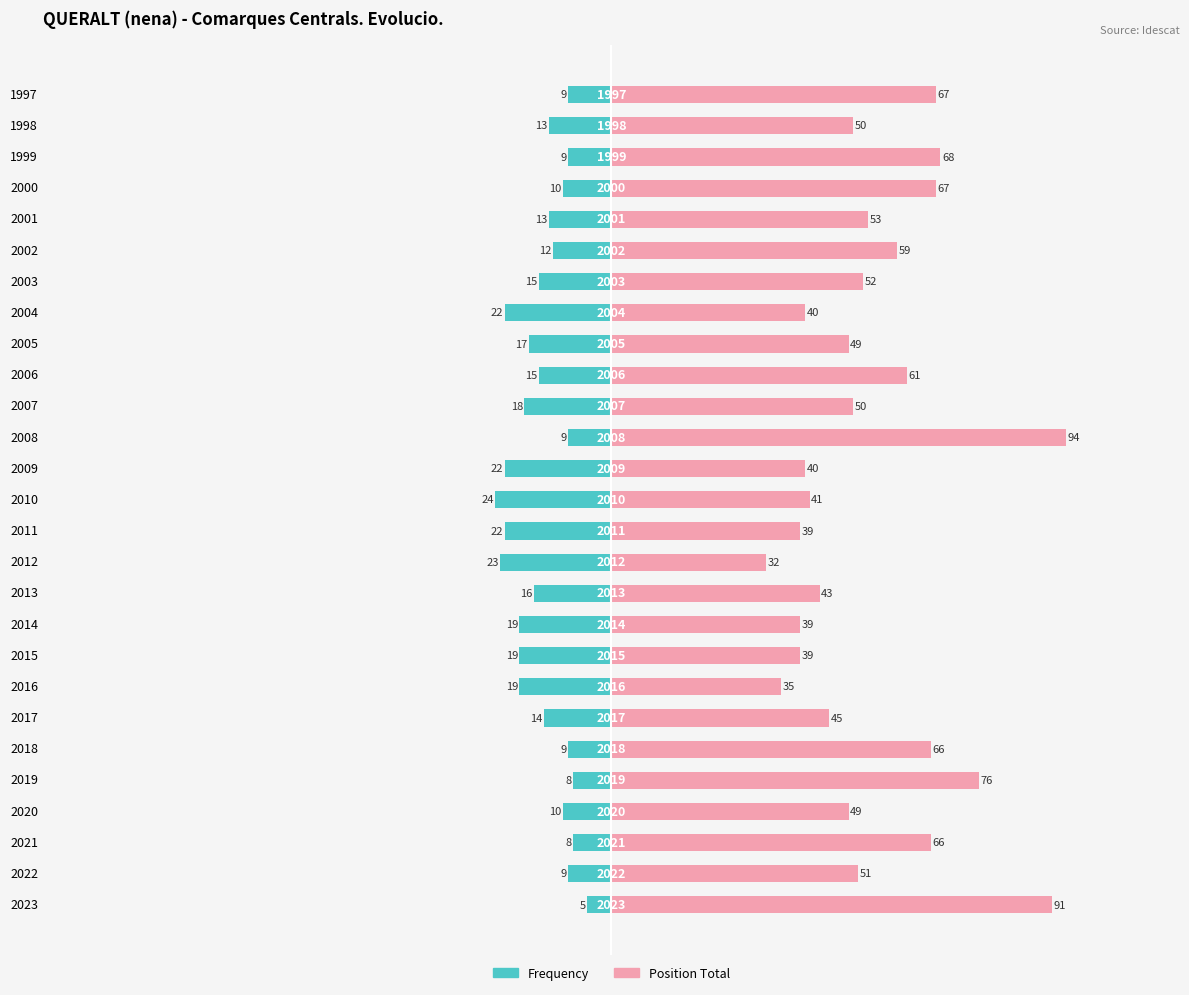

Which series has the largest range (max minus min)?

Position Total